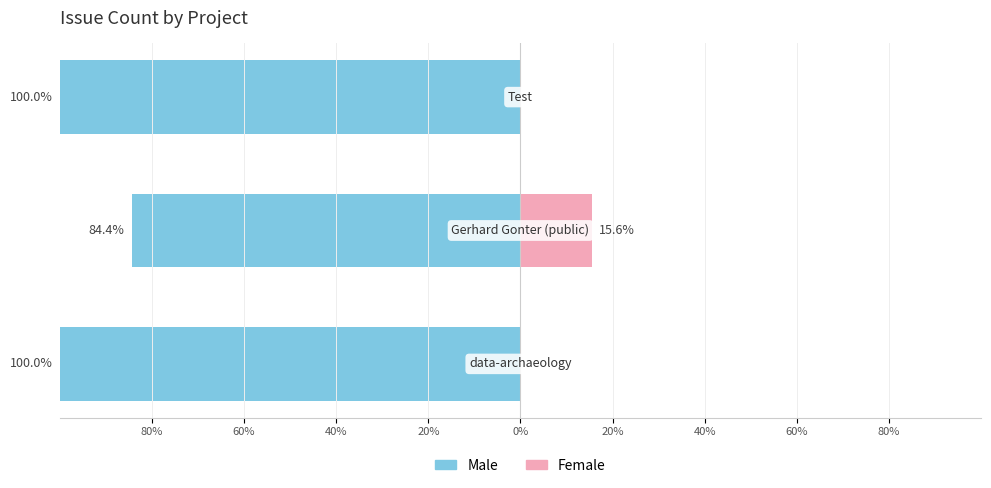

Reading right to left, extract all data points from this chart.

Male: -100.0	-84.4	-100.0
Female: 0.0	15.6	0.0